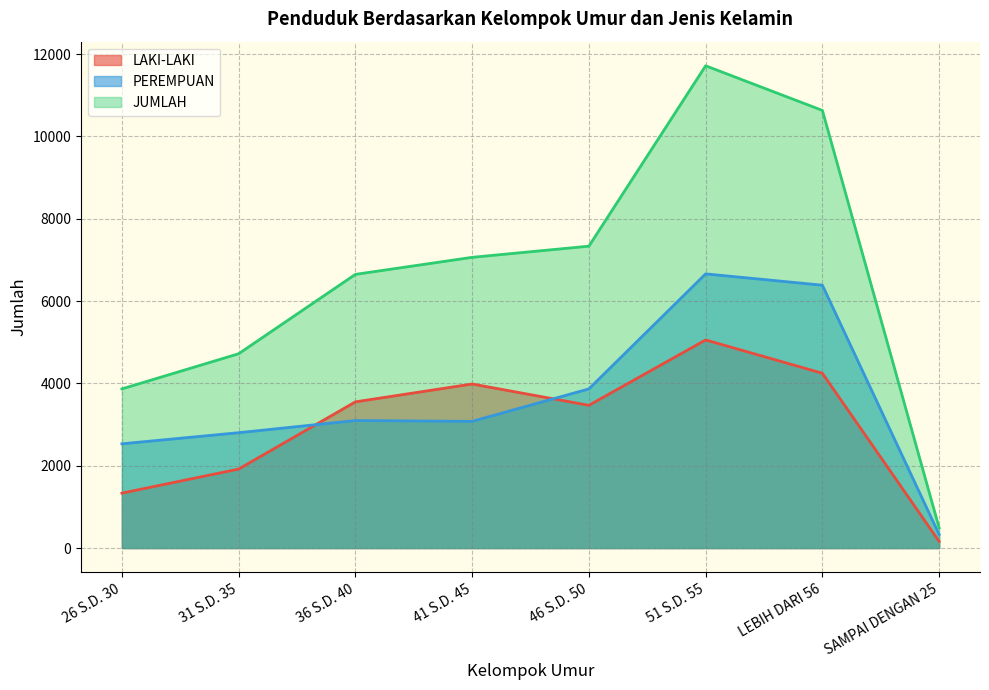

What is the value of the JUMLAH point at the 8th from the left?

491